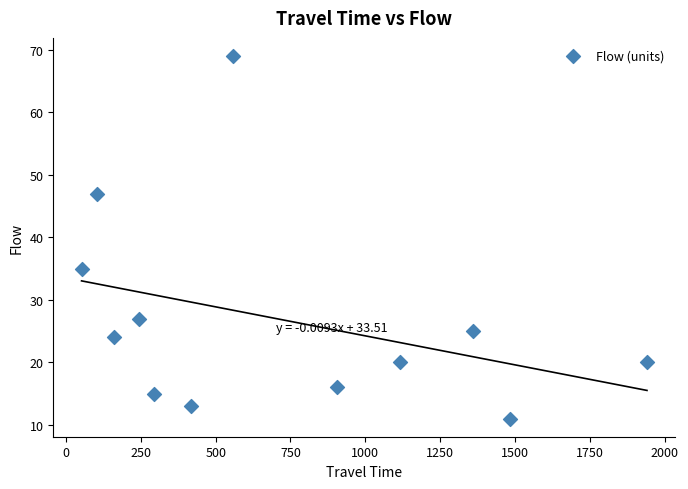

What Y value in the scatter plot is closest to 40?

35